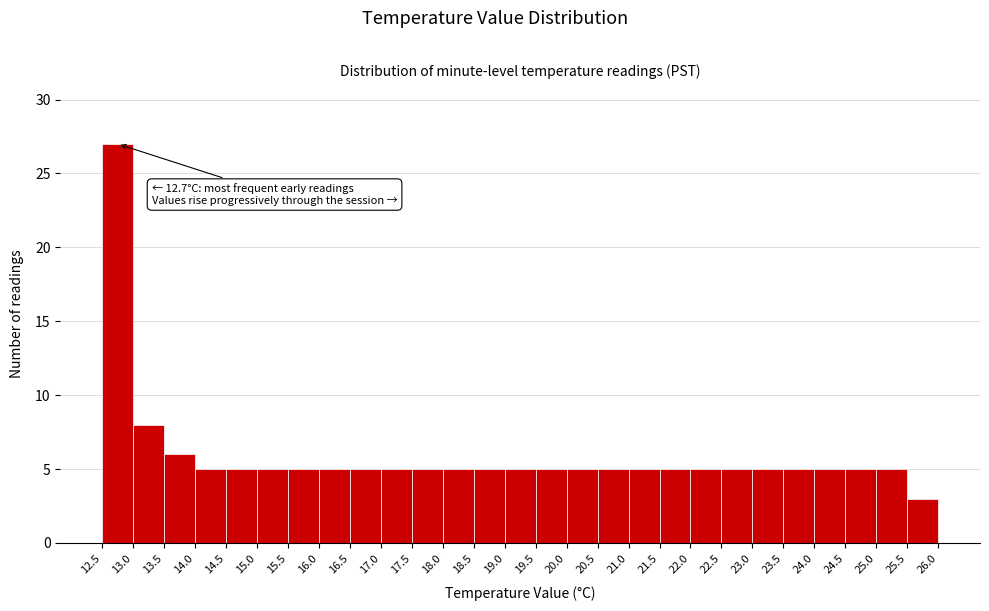

Over which range of the x-axis is the bar tallest?

12.5 to 13.0